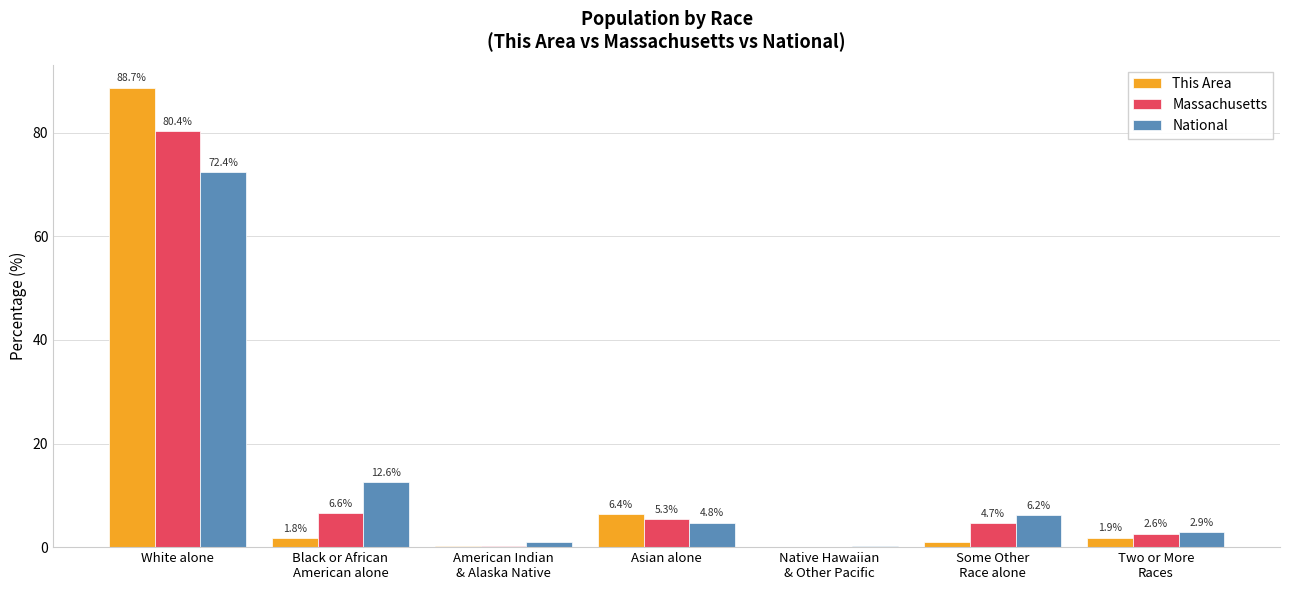

What is the highest value of the This Area series?

88.7